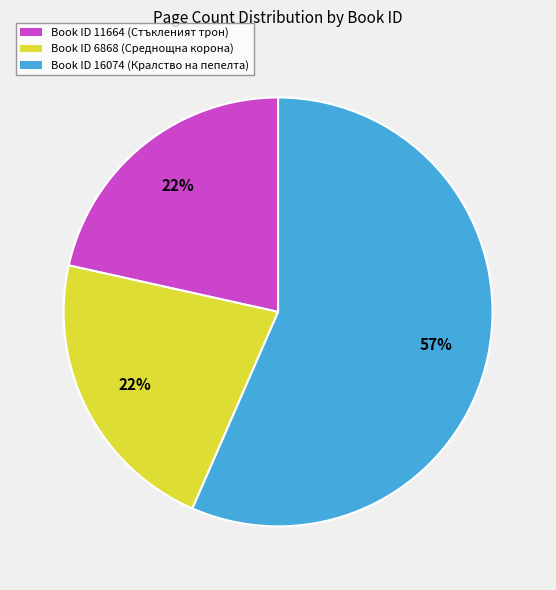

Combined, do Book ID 16074 (Кралство на пепелта) and Book ID 11664 (Стъкленият трон) account for over 50%?

Yes